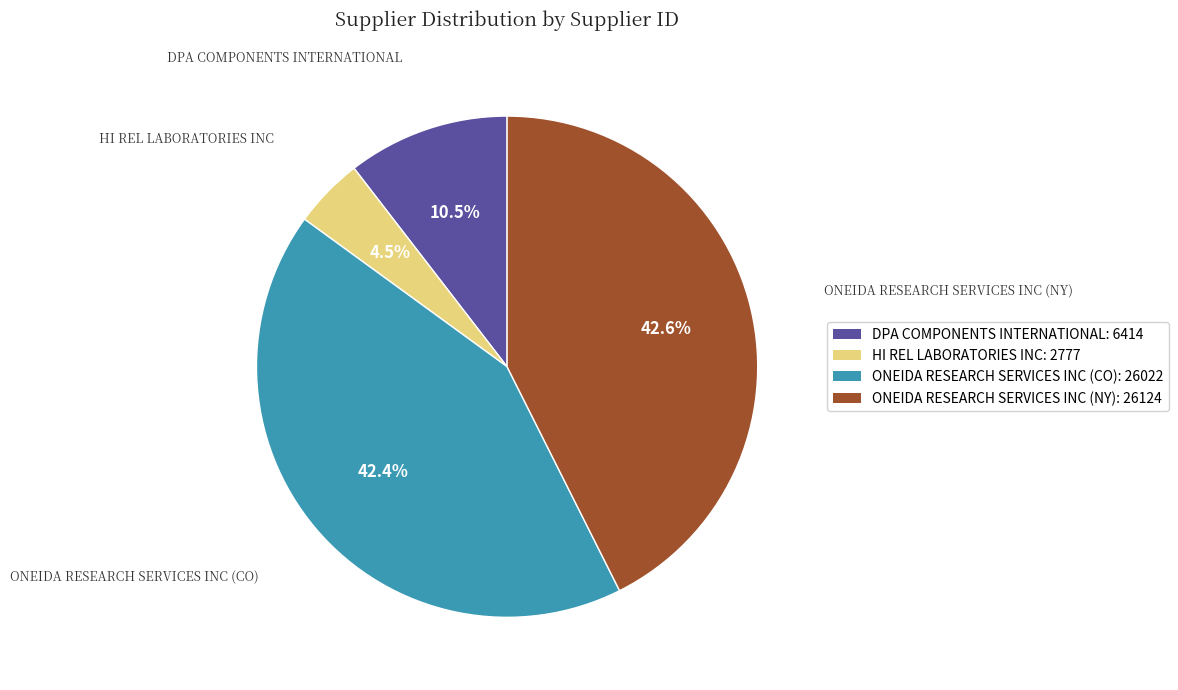

What percentage is NOT represented by DPA COMPONENTS INTERNATIONAL?

89.5%